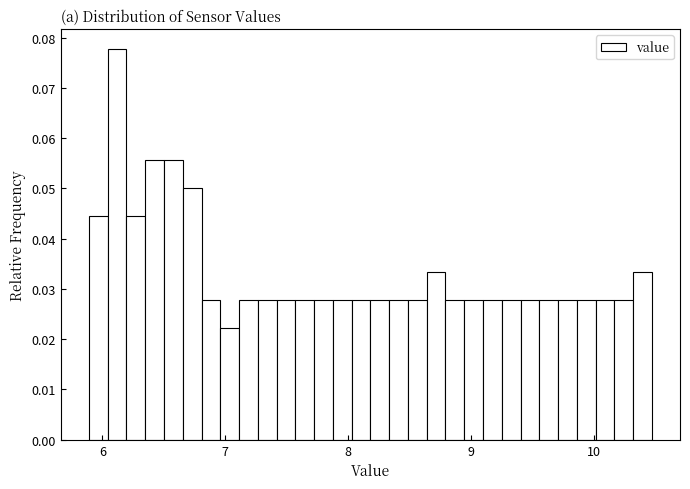

Around what value on the x-axis is the tallest bar? Give the approximate position of its centre, as read against the axis.

6.1